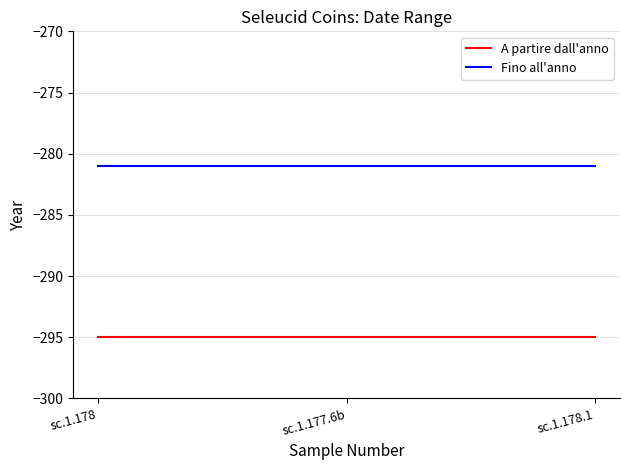

At sc.1.178.1, list the series in order from largest to smallest.

Fino all'anno, A partire dall'anno